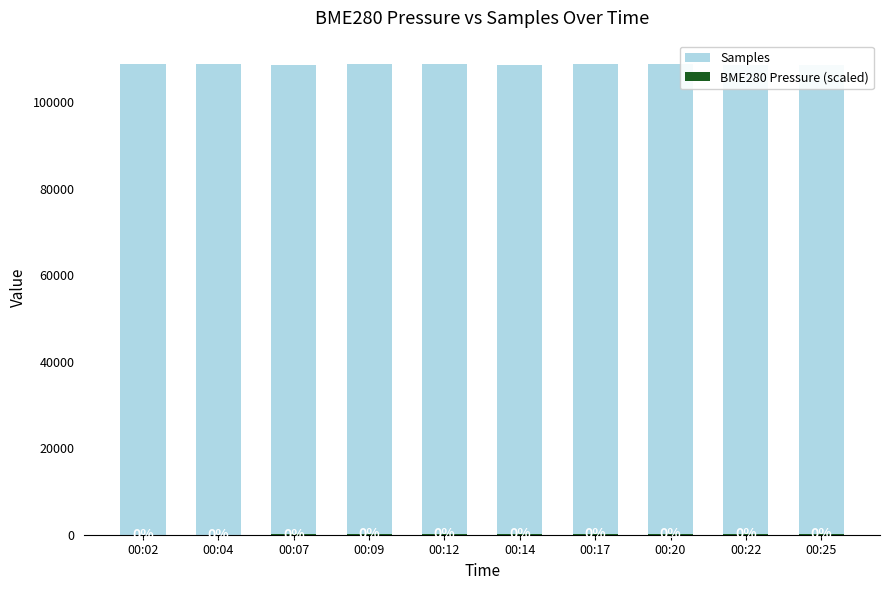

List the series in order of their overall mean, lowest first.

BME280 Pressure (scaled), Samples